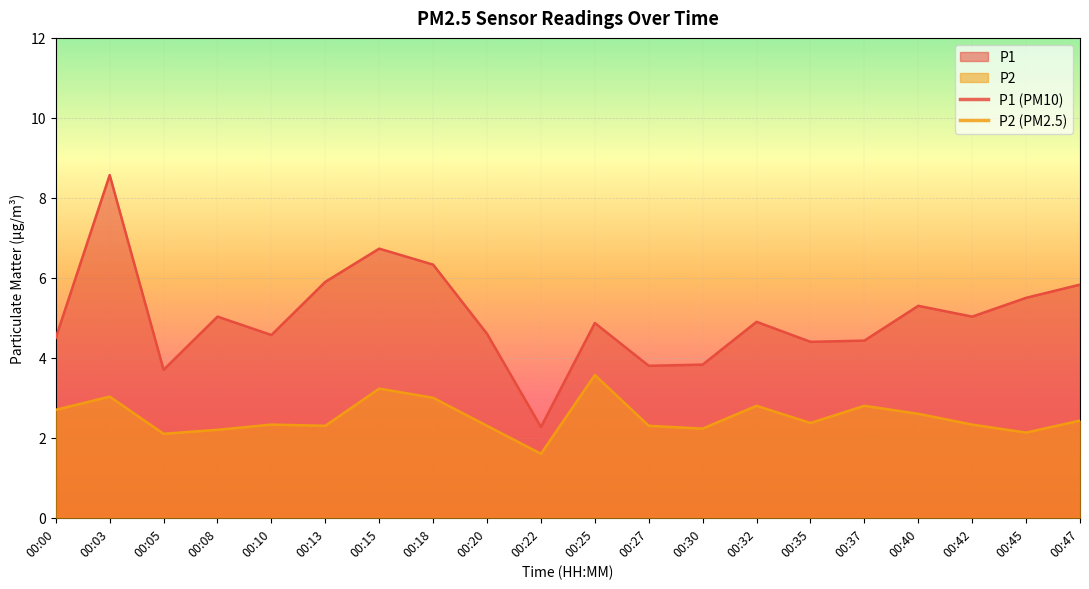

Reading left to right, list all the values displayed in this chart.

P1: 4.5	8.6	3.7	5.0	4.6	5.9	6.7	6.3	4.6	2.3	4.9	3.8	3.8	4.9	4.4	4.4	5.3	5.0	5.5	5.8
P2: 2.7	3.0	2.1	2.2	2.3	2.3	3.2	3.0	2.3	1.6	3.6	2.3	2.2	2.8	2.4	2.8	2.6	2.3	2.1	2.4